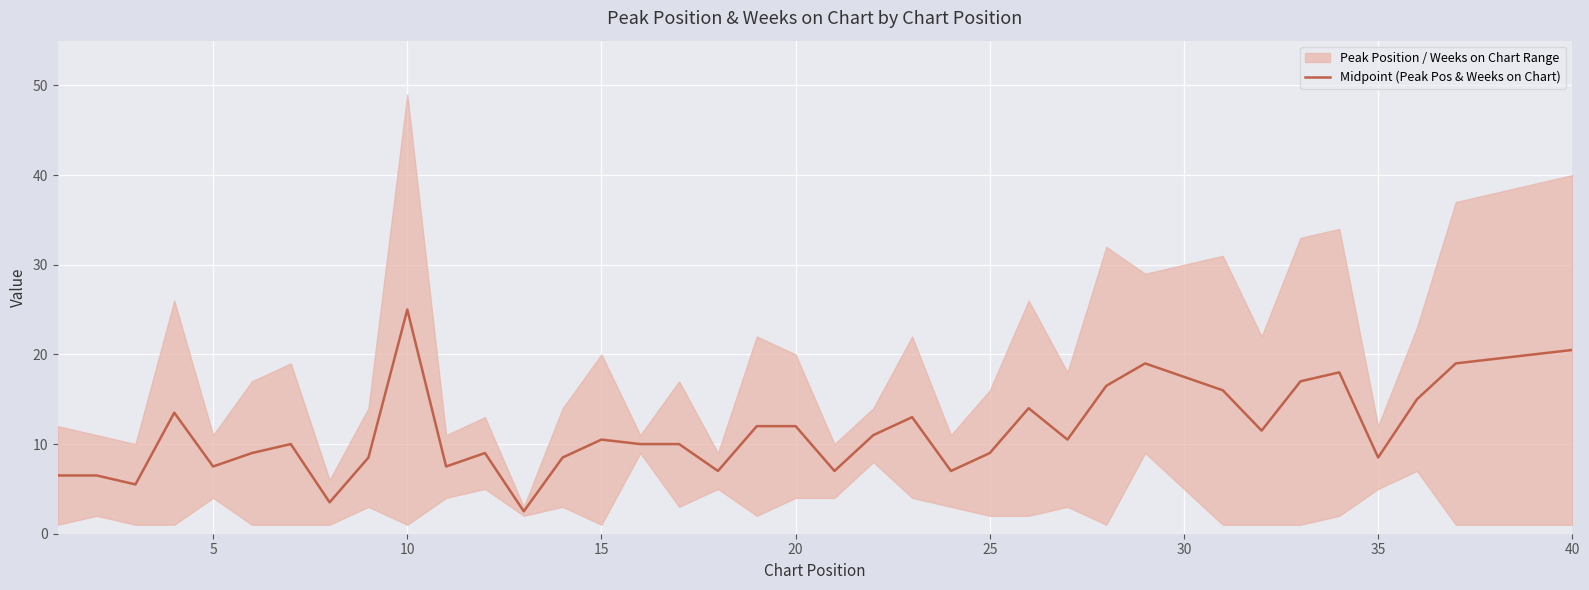

The Midpoint (Peak Pos & Weeks on Chart) series shows 10.5 at 15. True or false?

True